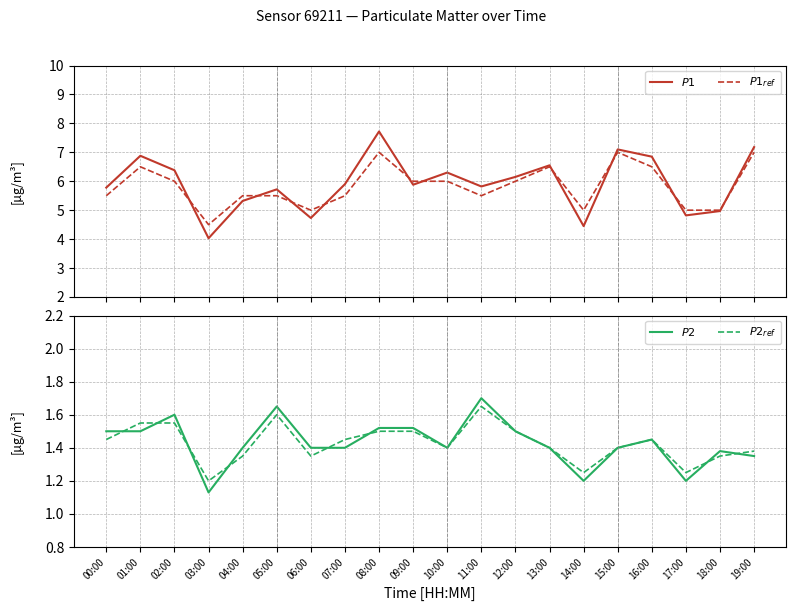

Is this an area chart (filled region under the line)?

No